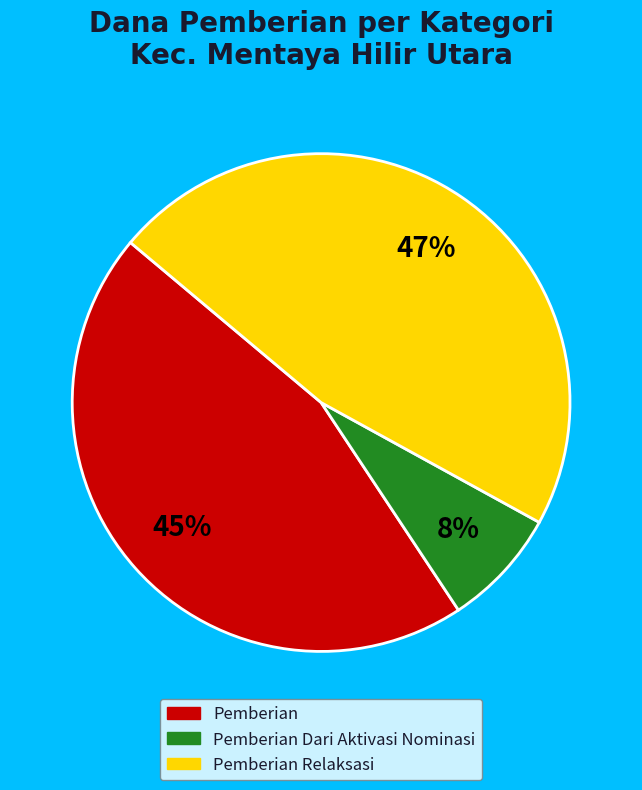

How many segments does this pie chart have?

3